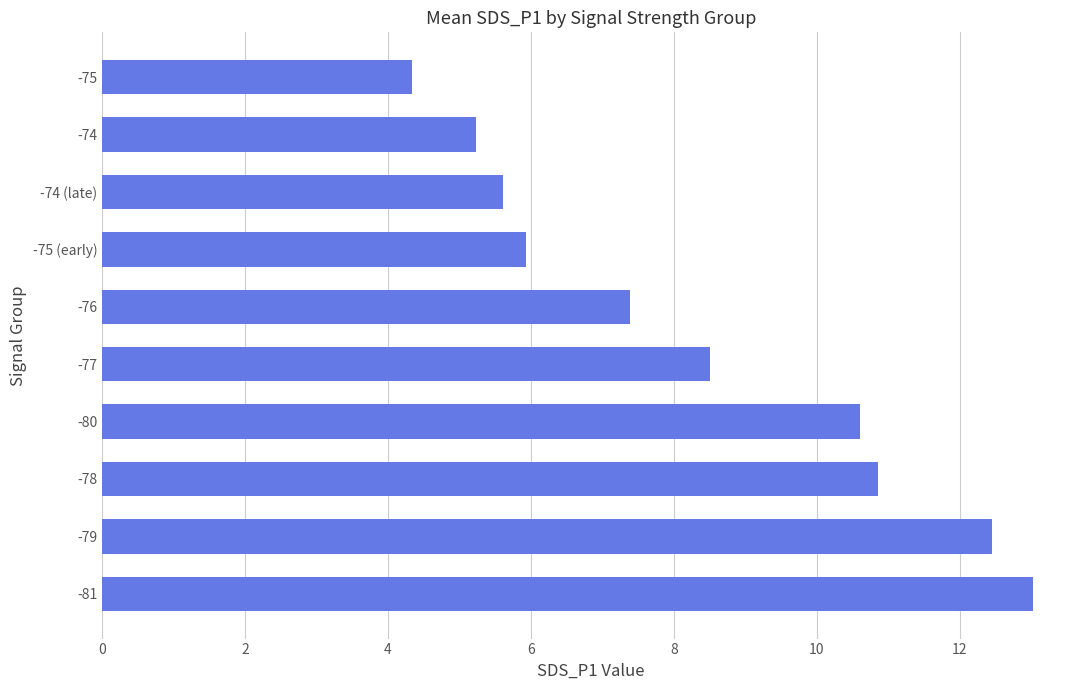

Is it true that the value at -76 is 7.4?

True